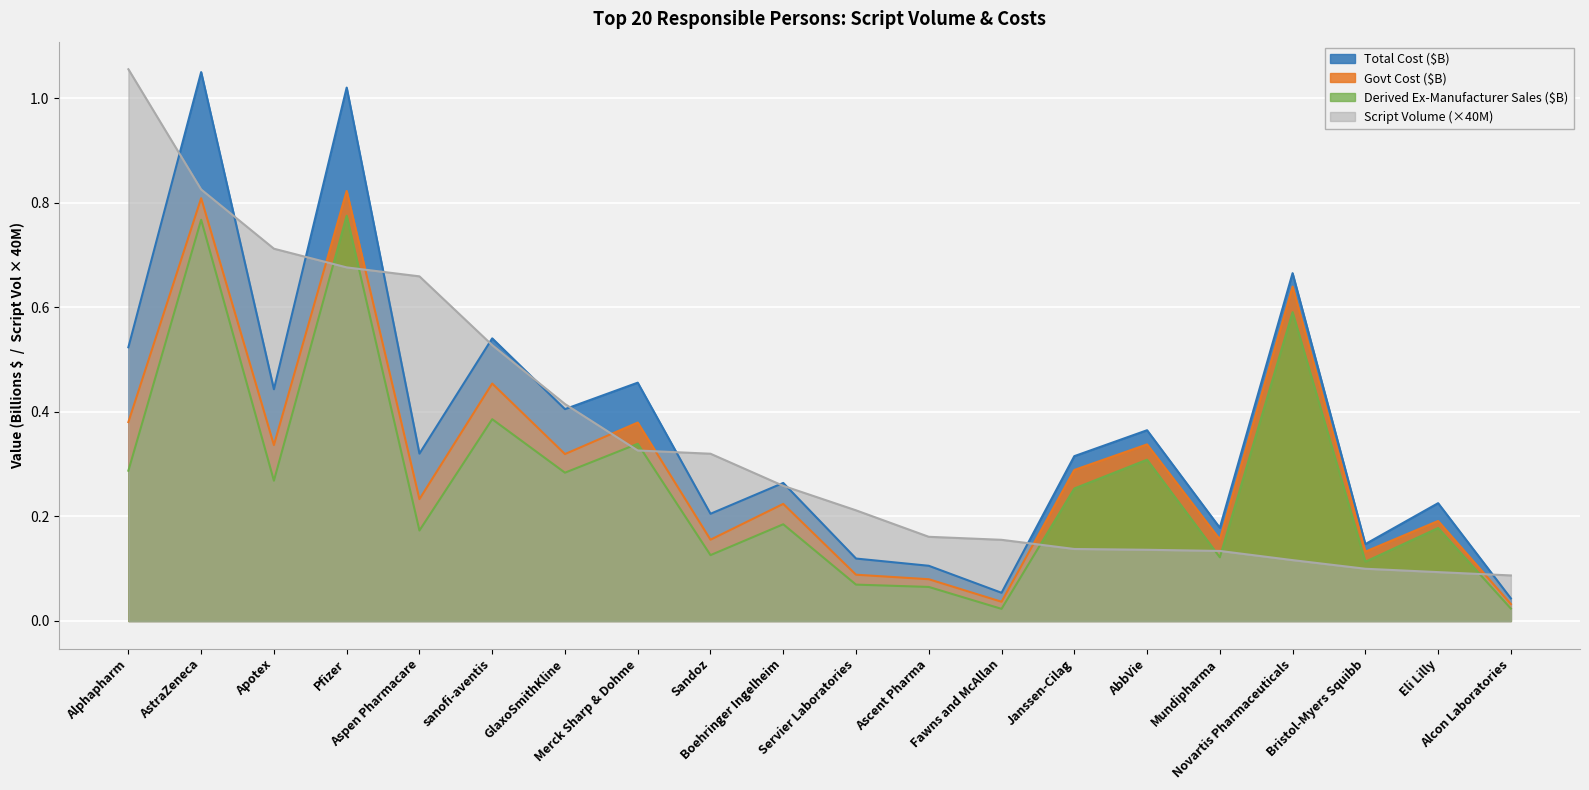

What is the total value across all series at Merck Sharp & Dohme?

1.5